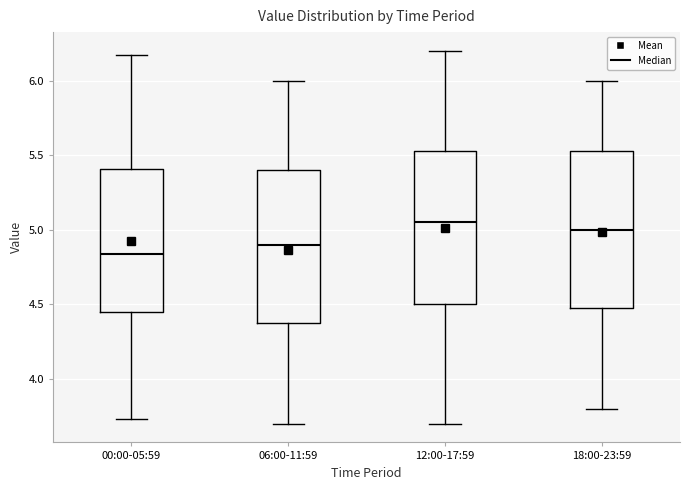

Where is the lower edge of the box for 06:00-11:59 on the y-axis? The values are not printed on the chart, so give them approximately, as read against the axis.

4.40